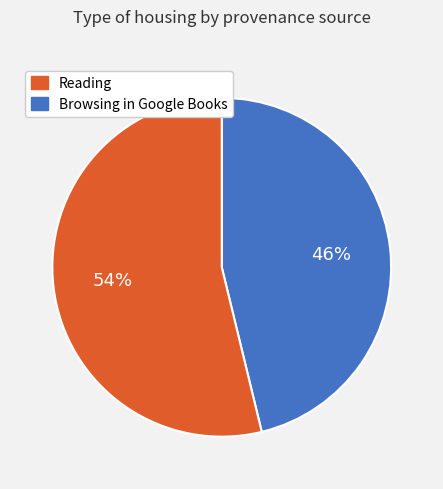

Is there a majority slice in this chart?

Yes